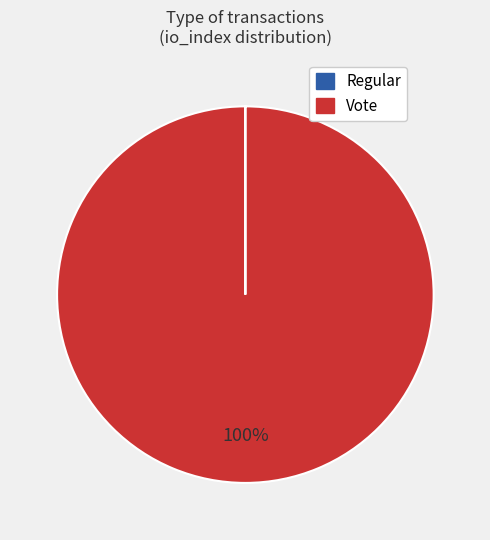

Is there any slice that represents more than half of the pie?

Yes